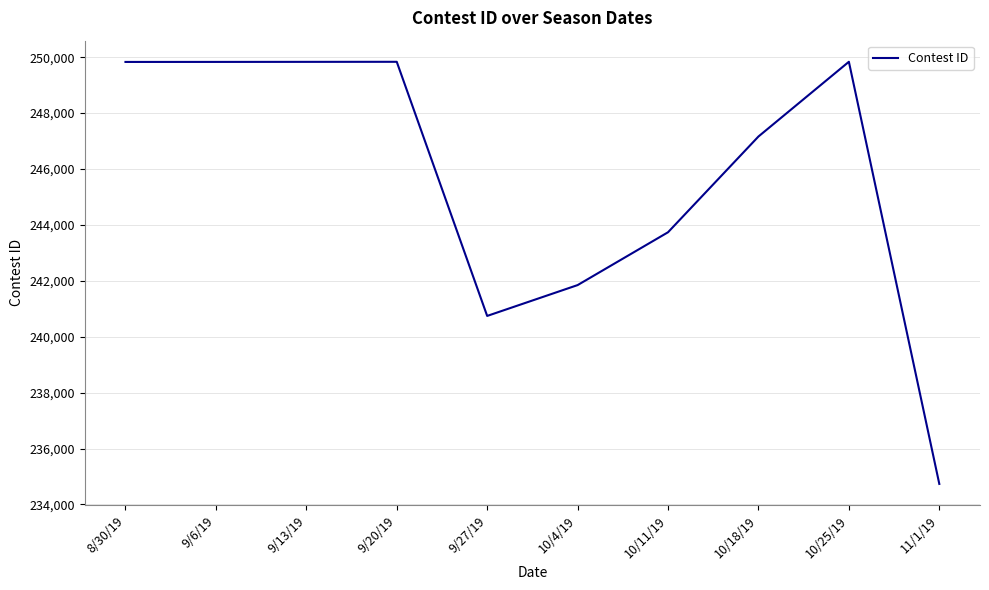

What is the average value?

245740